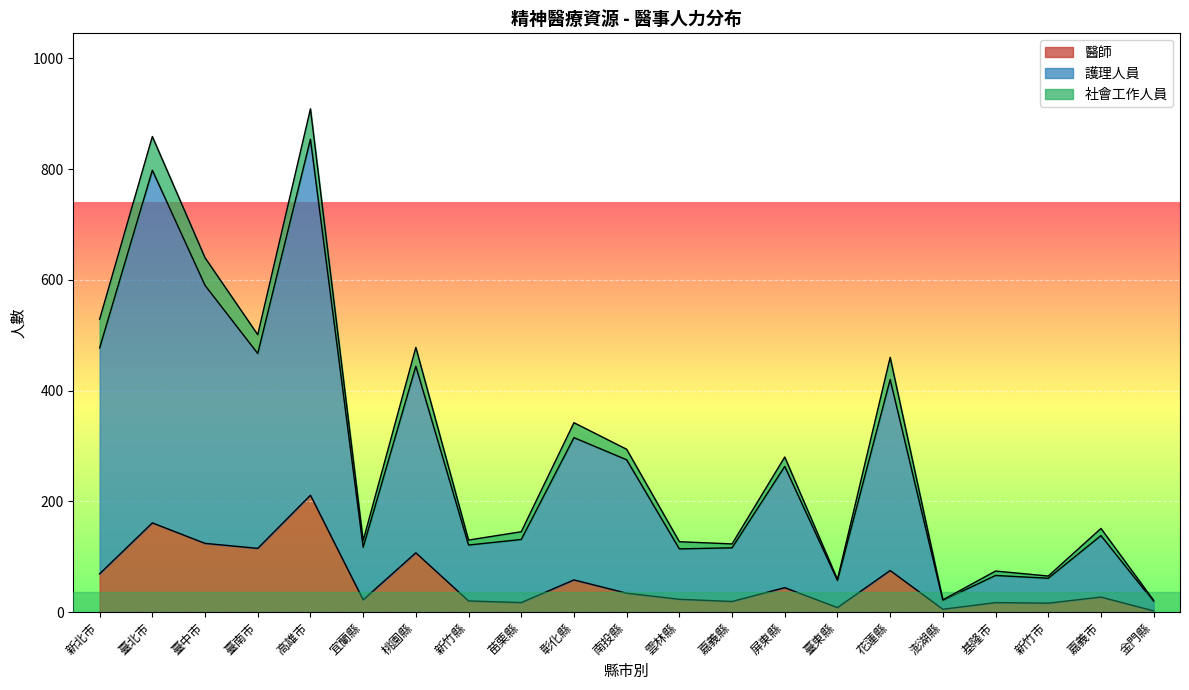

What position from the right is 花蓮縣?

6